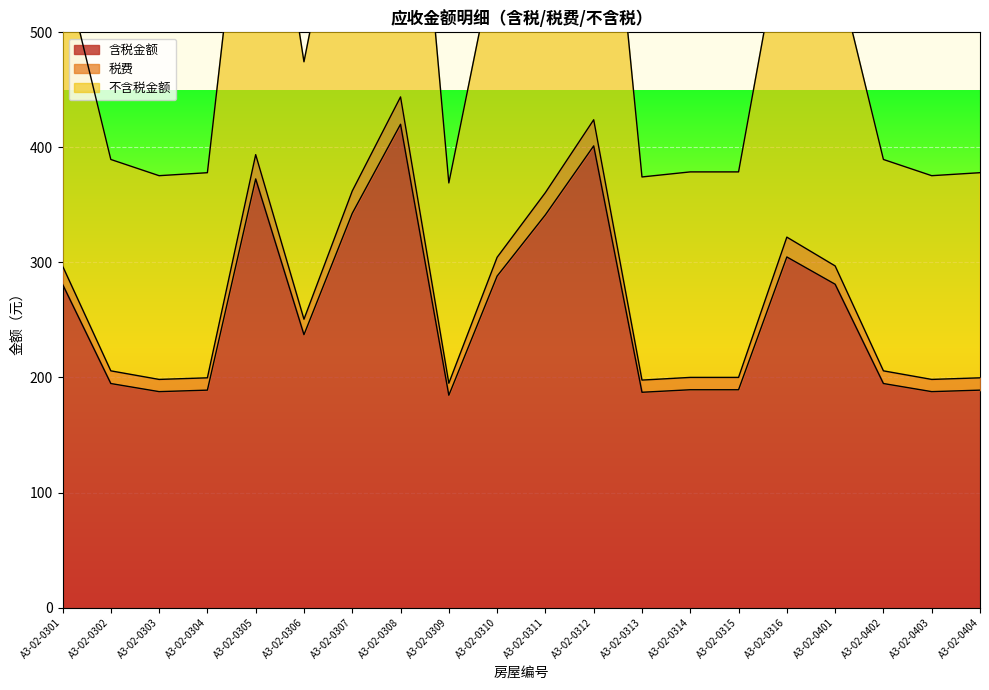

What is the difference between the maximum and minimum values in the 不含税金额 series?

471.1